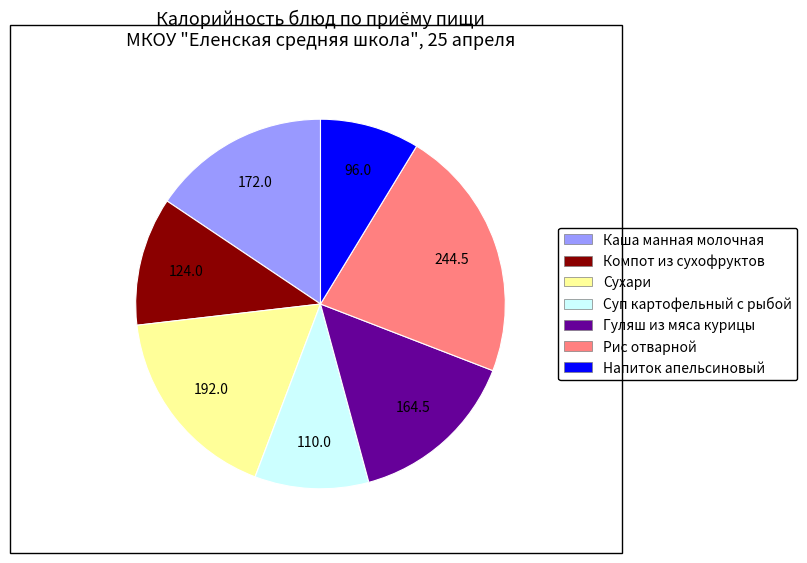

How many slices are in this pie chart?

7